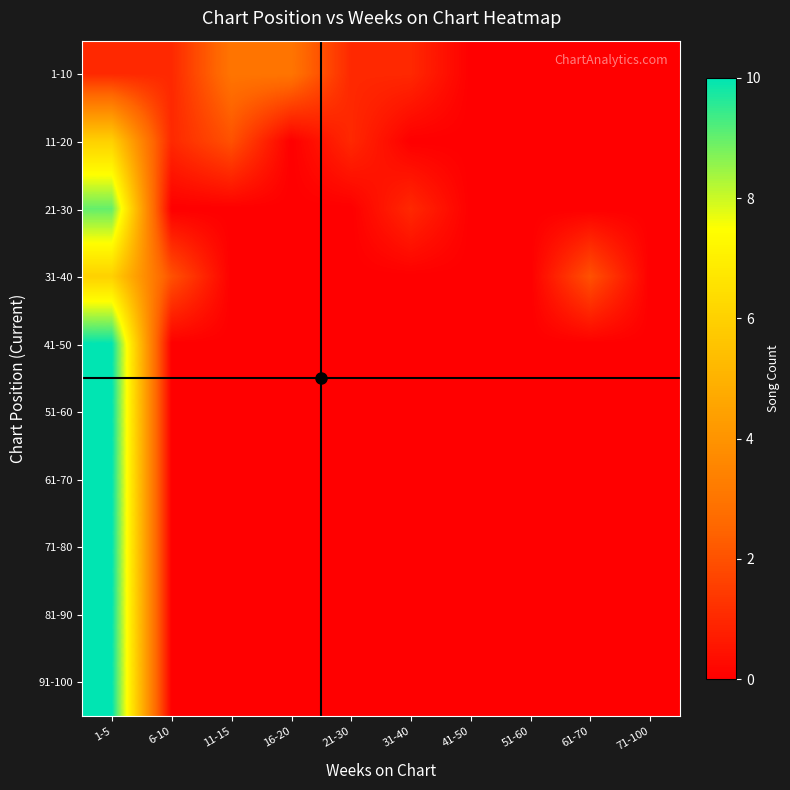

Reading left to right, transcribe all the data shown in this chart.

1-10: 1-5=1	6-10=1	11-15=3	16-20=3	21-30=1	31-40=1	41-50=0	51-60=0	61-70=0	71-100=0
11-20: 1-5=6	6-10=1	11-15=2	16-20=0	21-30=1	31-40=0	41-50=0	51-60=0	61-70=0	71-100=0
21-30: 1-5=9	6-10=0	11-15=0	16-20=0	21-30=0	31-40=1	41-50=0	51-60=0	61-70=0	71-100=0
31-40: 1-5=6	6-10=2	11-15=0	16-20=0	21-30=0	31-40=0	41-50=0	51-60=0	61-70=2	71-100=0
41-50: 1-5=10	6-10=0	11-15=0	16-20=0	21-30=0	31-40=0	41-50=0	51-60=0	61-70=0	71-100=0
51-60: 1-5=10	6-10=0	11-15=0	16-20=0	21-30=0	31-40=0	41-50=0	51-60=0	61-70=0	71-100=0
61-70: 1-5=10	6-10=0	11-15=0	16-20=0	21-30=0	31-40=0	41-50=0	51-60=0	61-70=0	71-100=0
71-80: 1-5=10	6-10=0	11-15=0	16-20=0	21-30=0	31-40=0	41-50=0	51-60=0	61-70=0	71-100=0
81-90: 1-5=10	6-10=0	11-15=0	16-20=0	21-30=0	31-40=0	41-50=0	51-60=0	61-70=0	71-100=0
91-100: 1-5=10	6-10=0	11-15=0	16-20=0	21-30=0	31-40=0	41-50=0	51-60=0	61-70=0	71-100=0